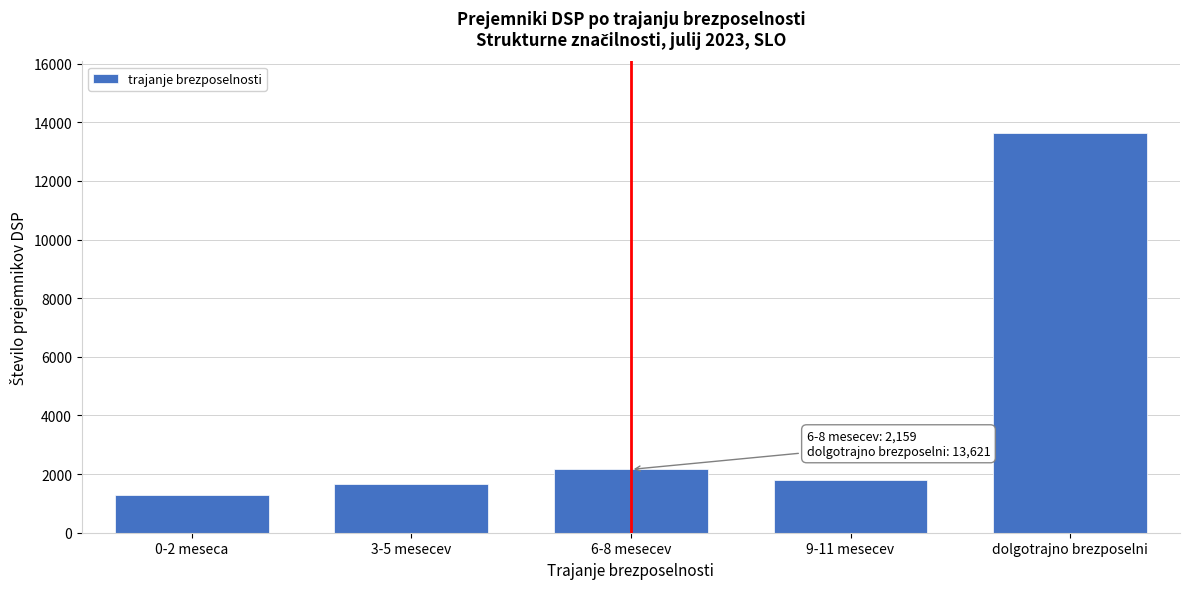

Reading left to right, what are all the values shown in this chart?

1296	1662	2159	1798	13621